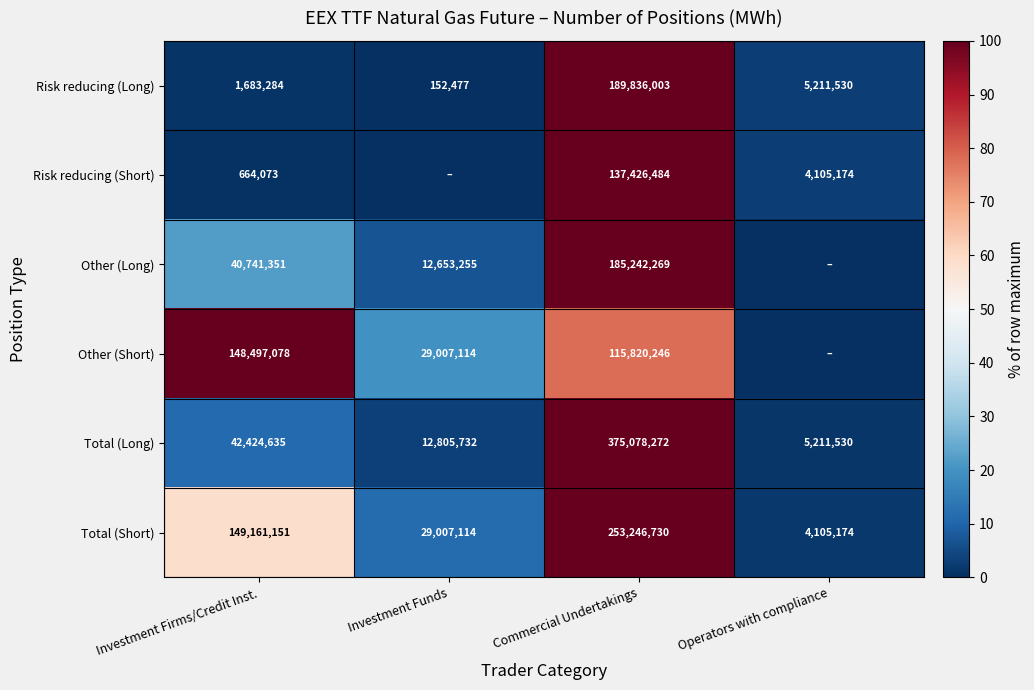

What is the difference between the maximum and minimum values in the Total (Short) series?

249141556